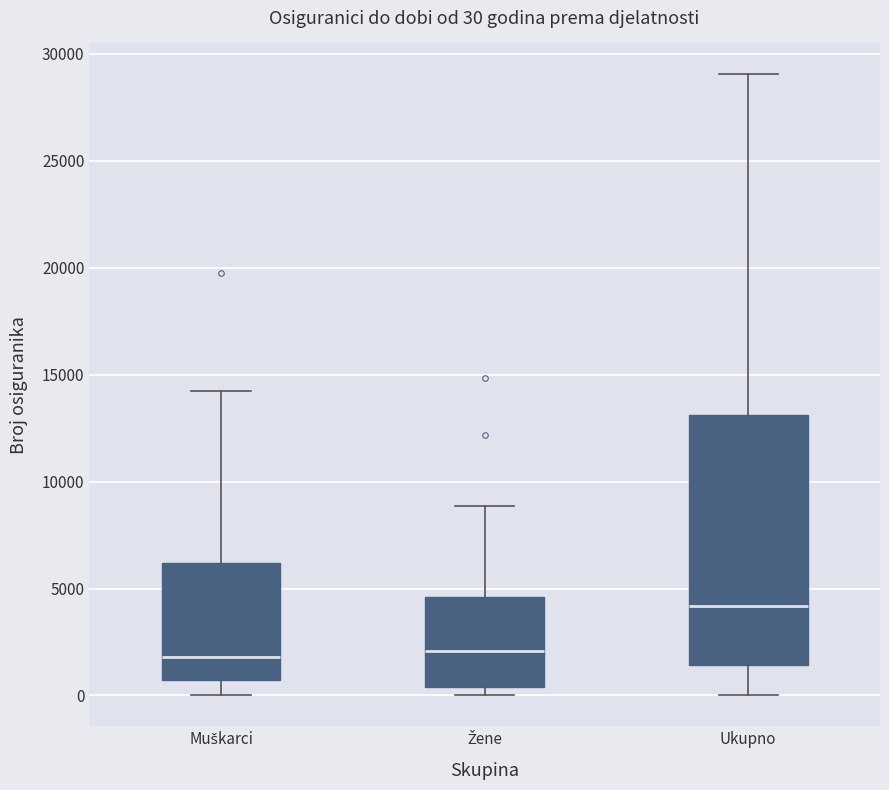

Comparing the boxes themselves (not the whiskers), which one is the tallest?

Ukupno